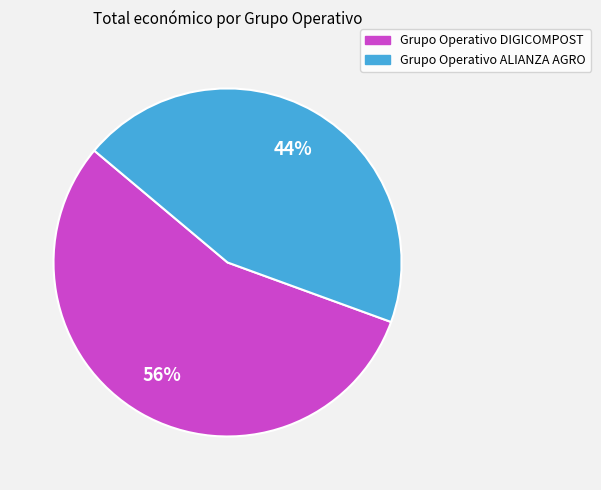

Is the sum of Grupo Operativo ALIANZA AGRO and Grupo Operativo DIGICOMPOST greater than half?

Yes